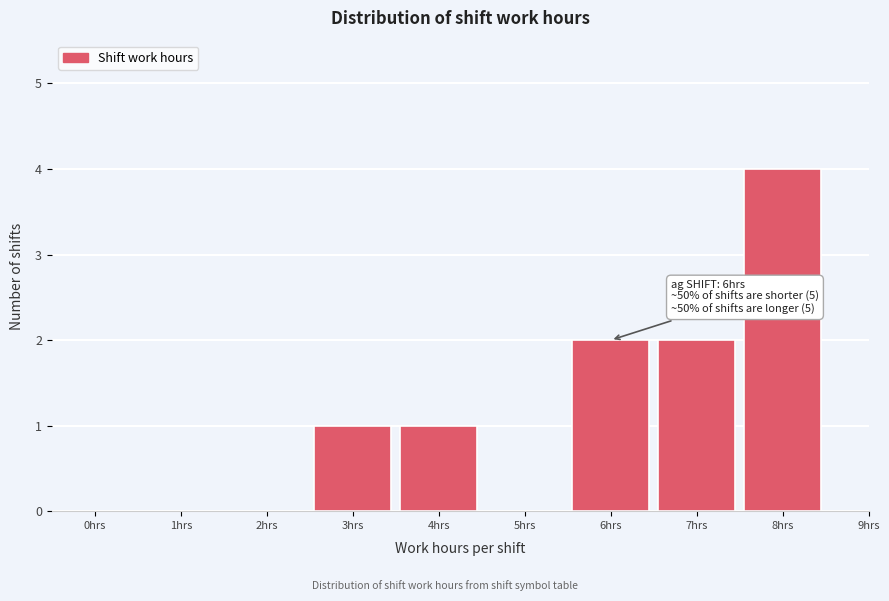

Reading left to right, extract all data points from this chart.

0hrs=0	1hrs=0	2hrs=0	3hrs=1	4hrs=1	5hrs=0	6hrs=2	7hrs=2	8hrs=4